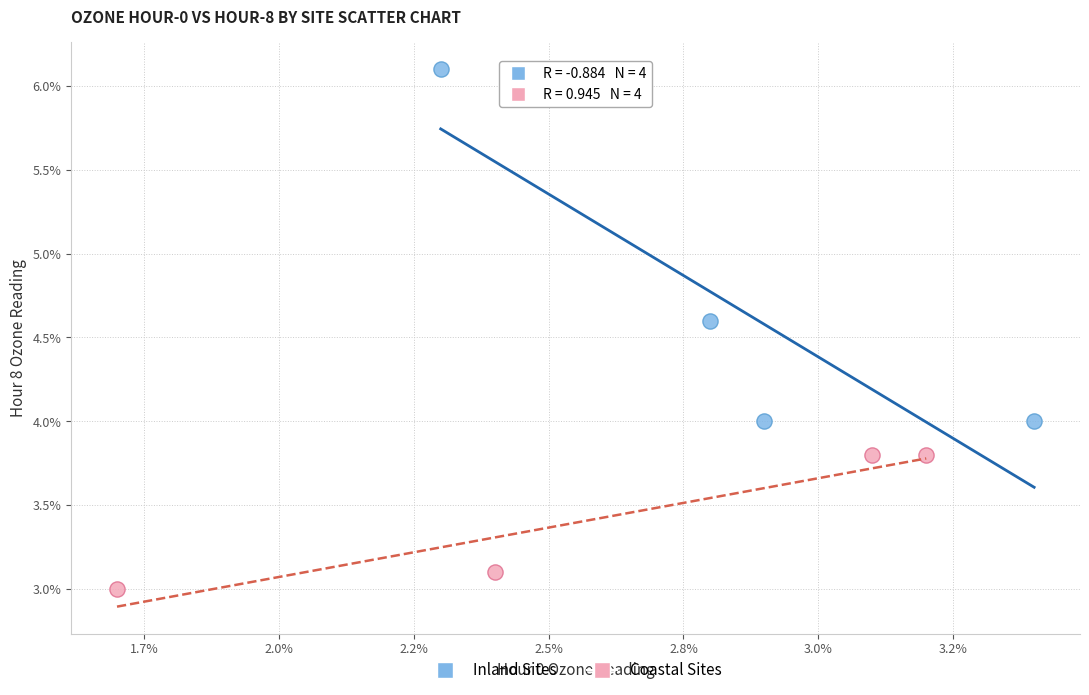

Which series has the largest Y range (max minus min)?

Inland Sites